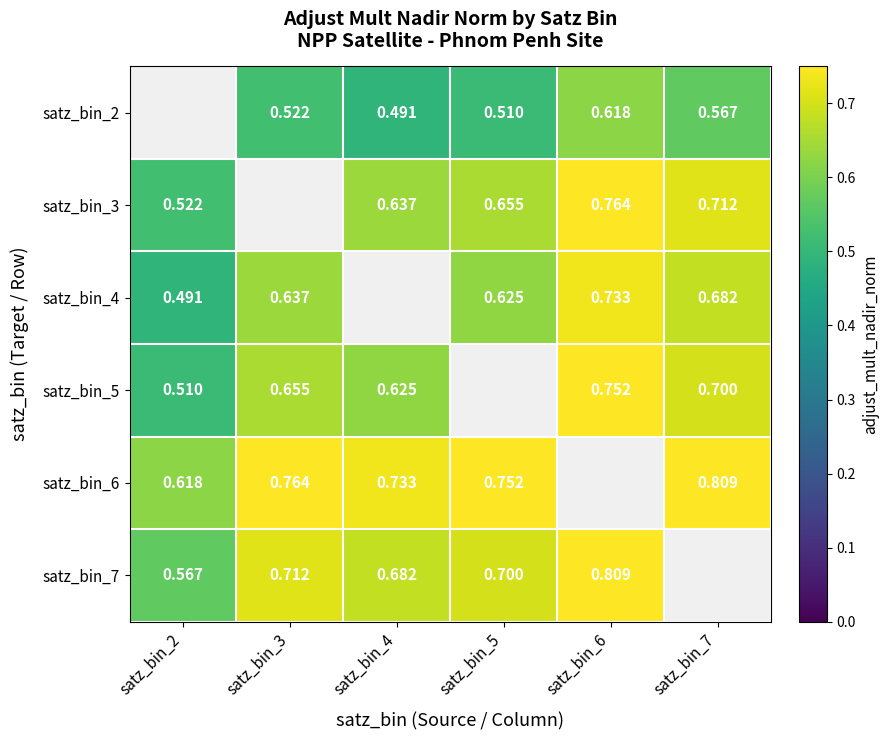

Between satz_bin_6 and satz_bin_2, which is larger?

satz_bin_2